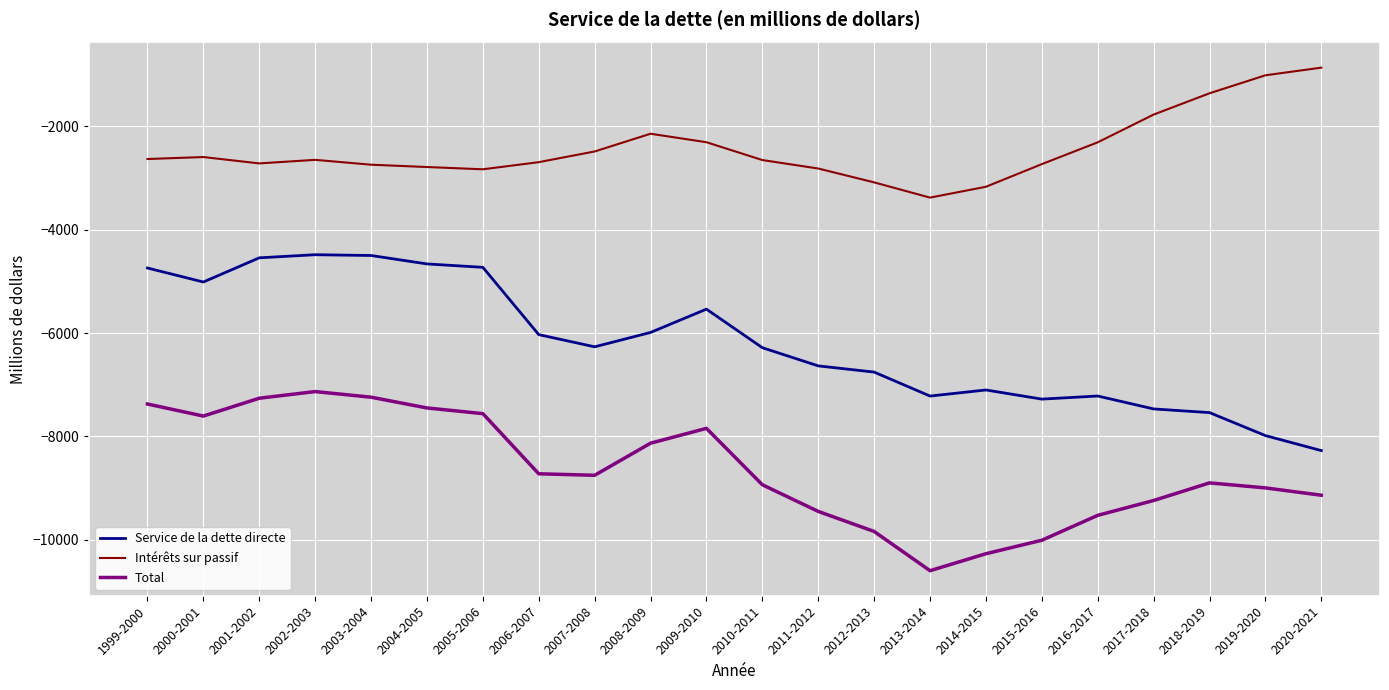

The value of Intérêts sur passif at 2007-2008 is -2486. True or false?

True